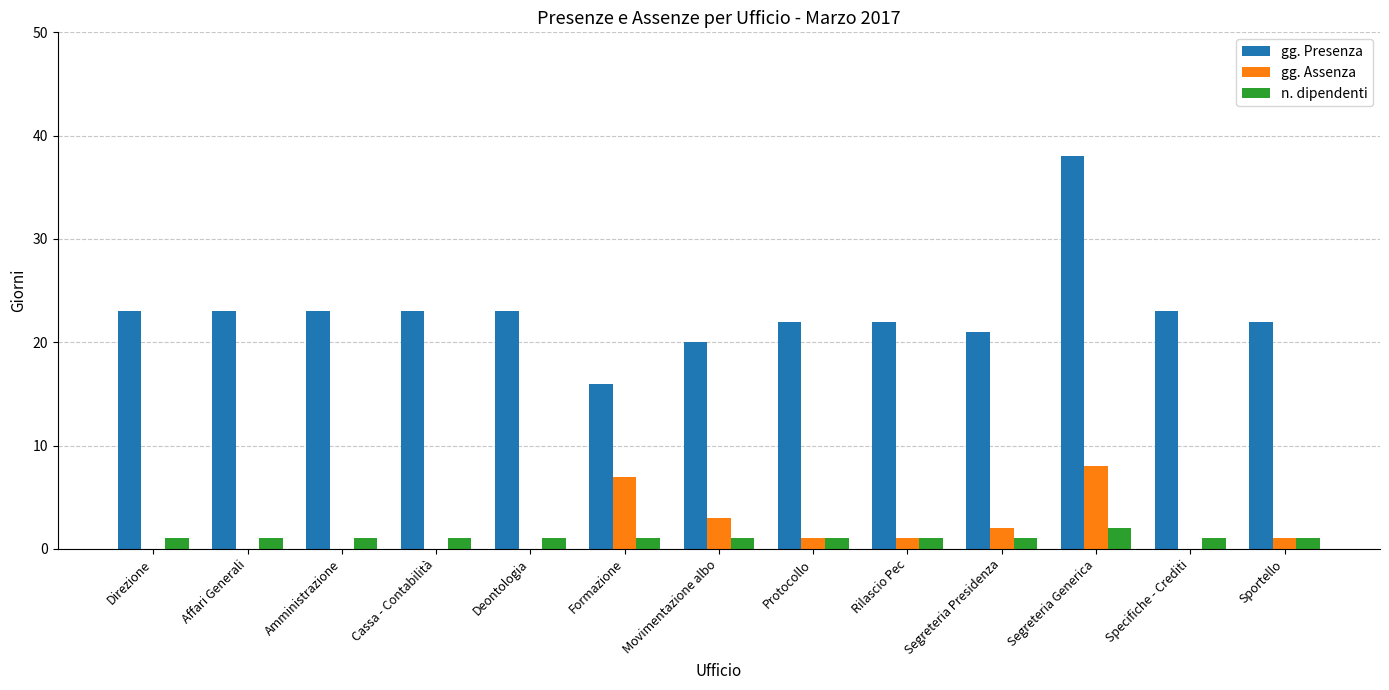

The value of gg. Presenza at Sportello is 22. True or false?

True